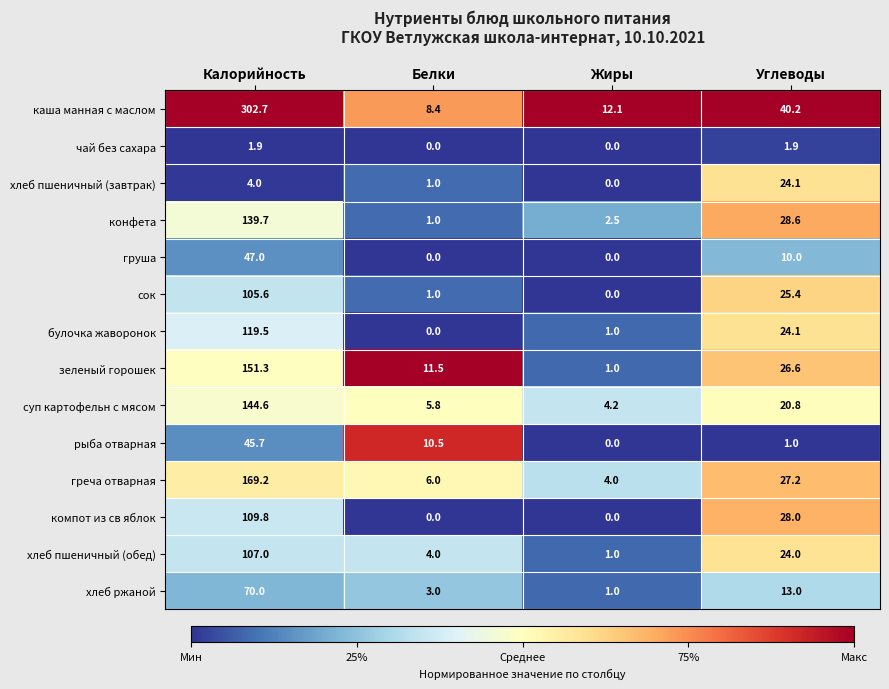

How many distinct data groups are displayed?

14